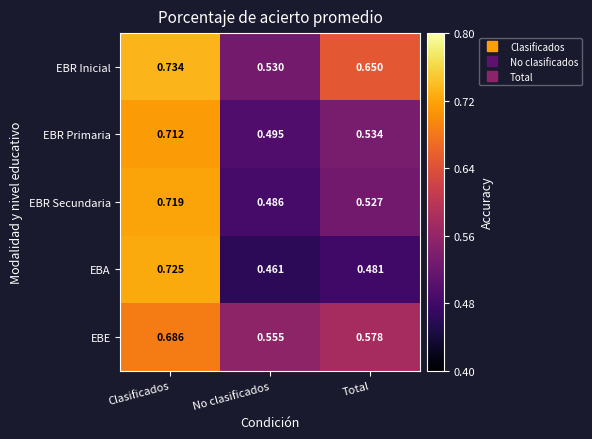

At which label is EBR Secundaria closest to 0?

No clasificados